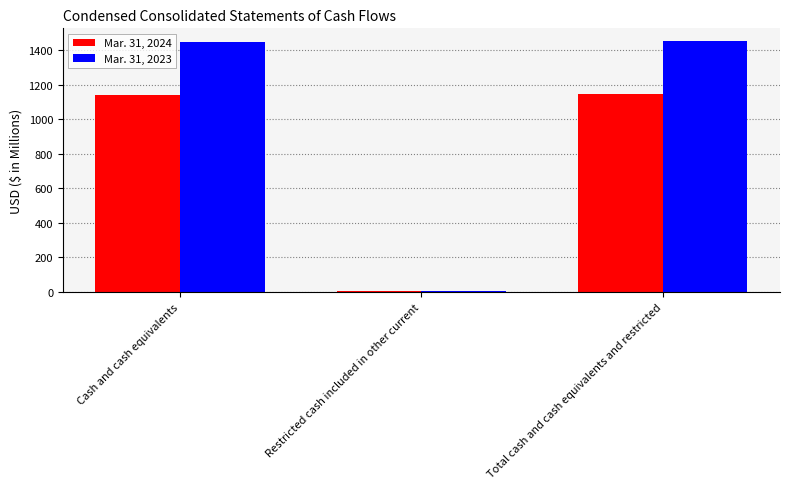

List the series in order of their overall mean, lowest first.

Mar. 31, 2024, Mar. 31, 2023